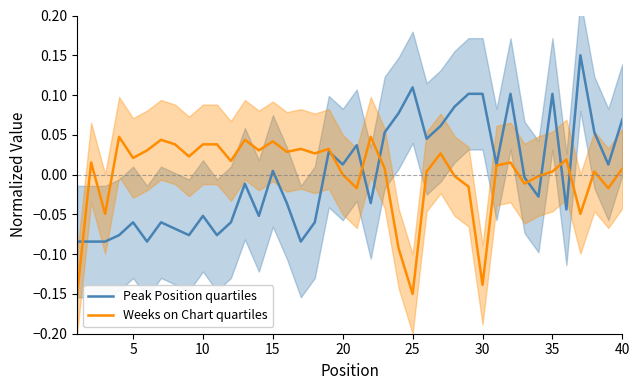

True or false: Peak Position quartiles has a value of 0.0 at 20.

False